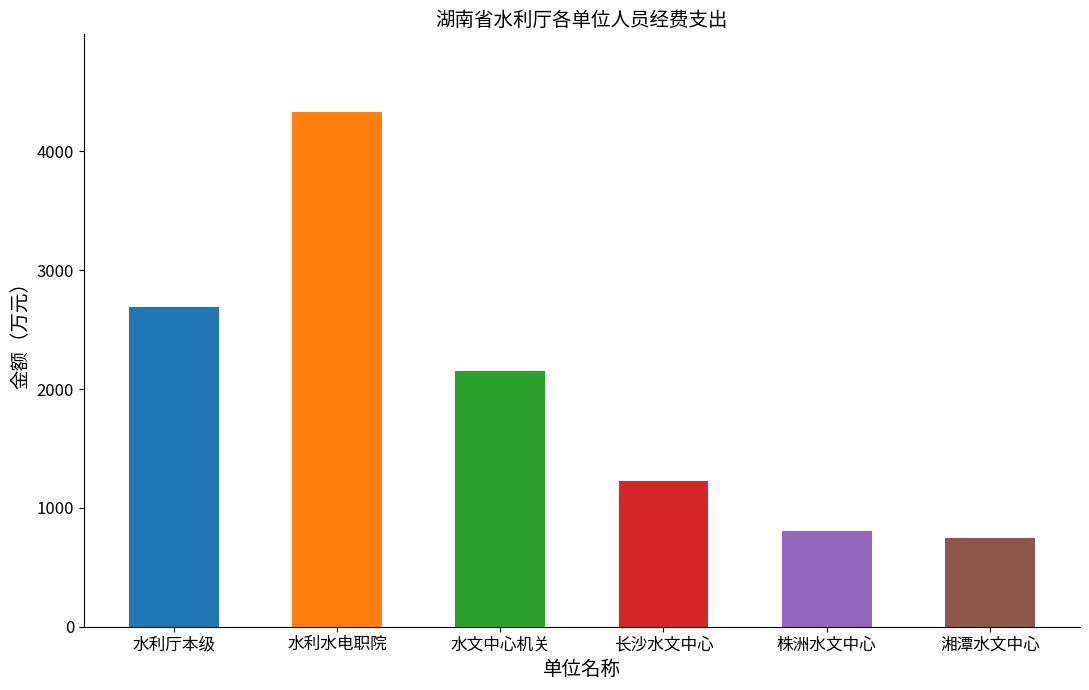

What is the label of the 3rd bar from the left?

水文中心机关